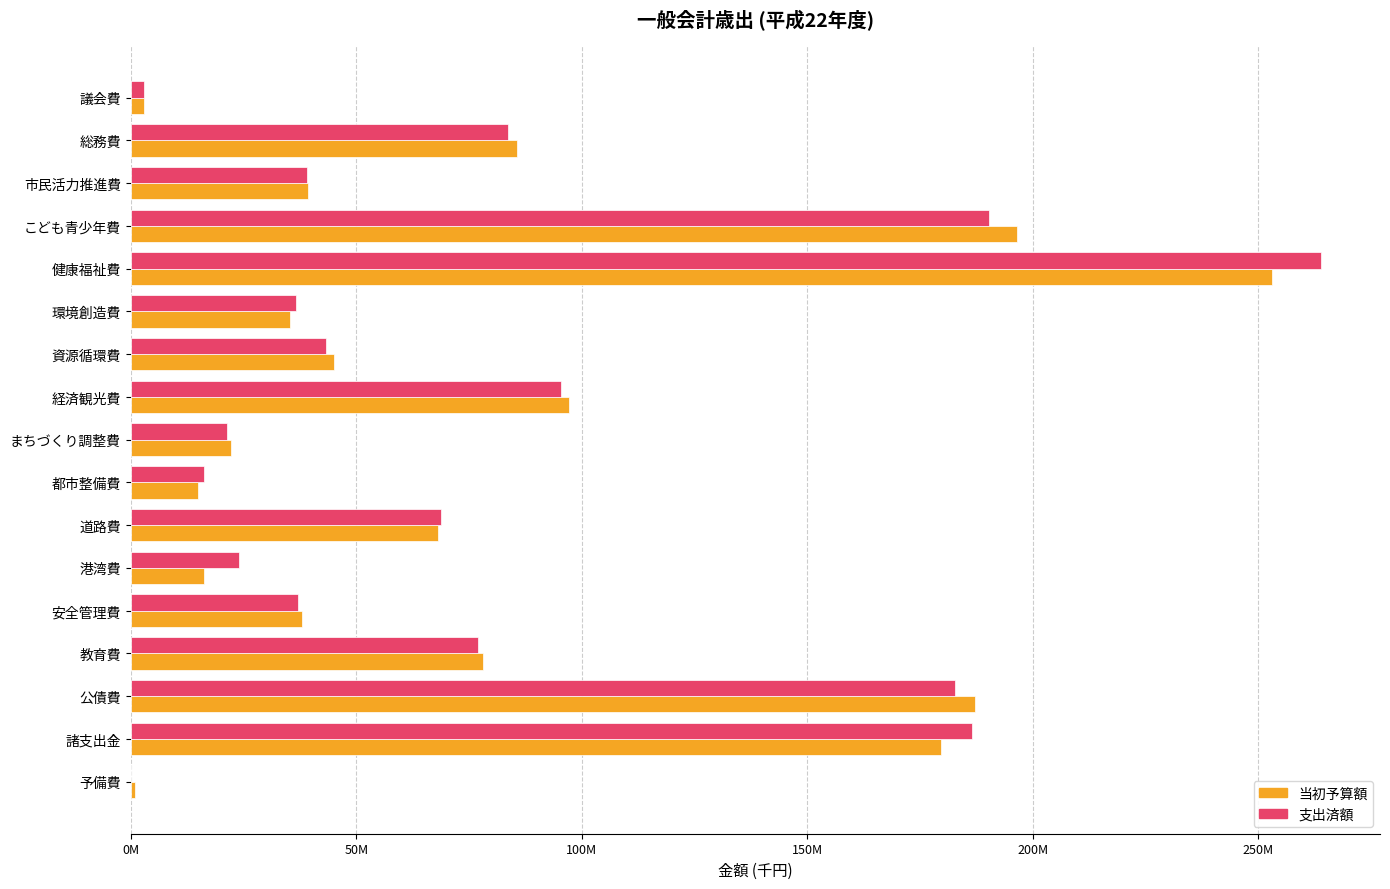

What are all the series names shown in the legend?

当初予算額, 支出済額